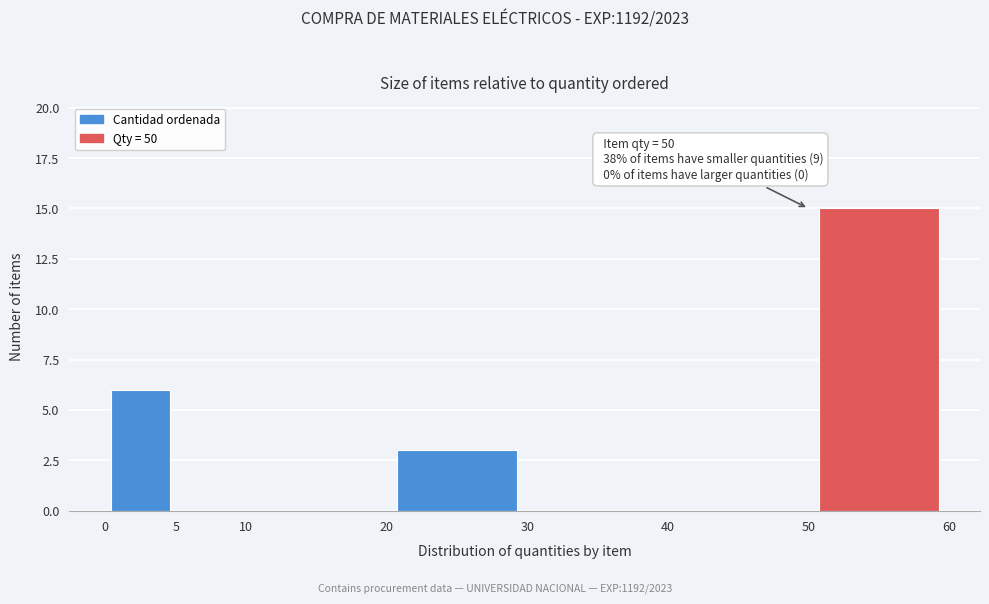

Over which range of the x-axis is the bar tallest?

50 to 60